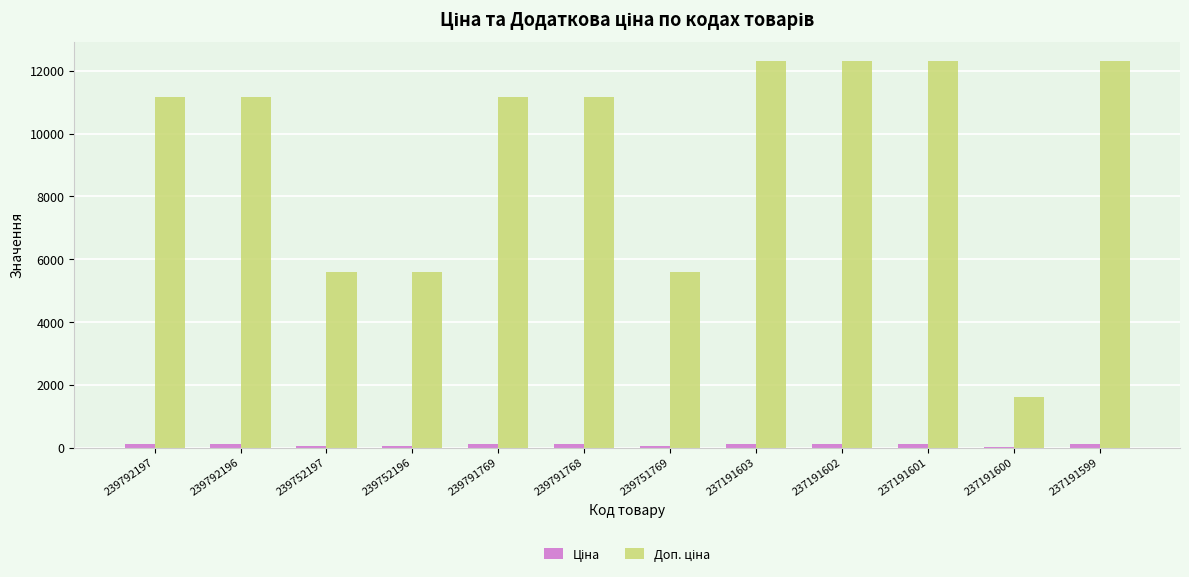

What is the sum of the Ціна values at 239792197 and 237191599?

234.7